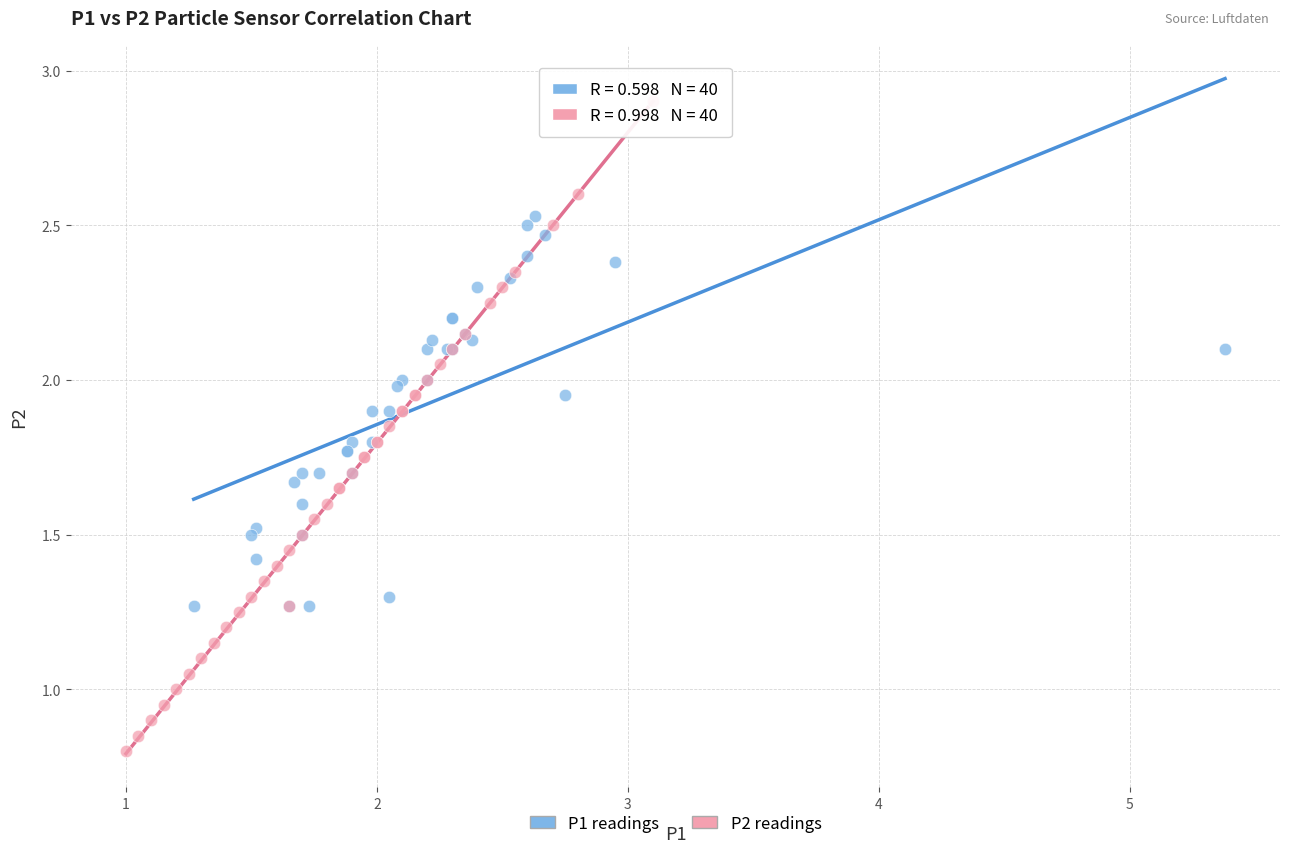

What are all the series names shown in the legend?

P1 readings, P2 readings